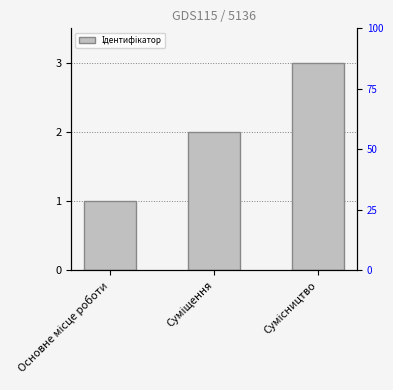

Reading left to right, transcribe all the data shown in this chart.

1	2	3